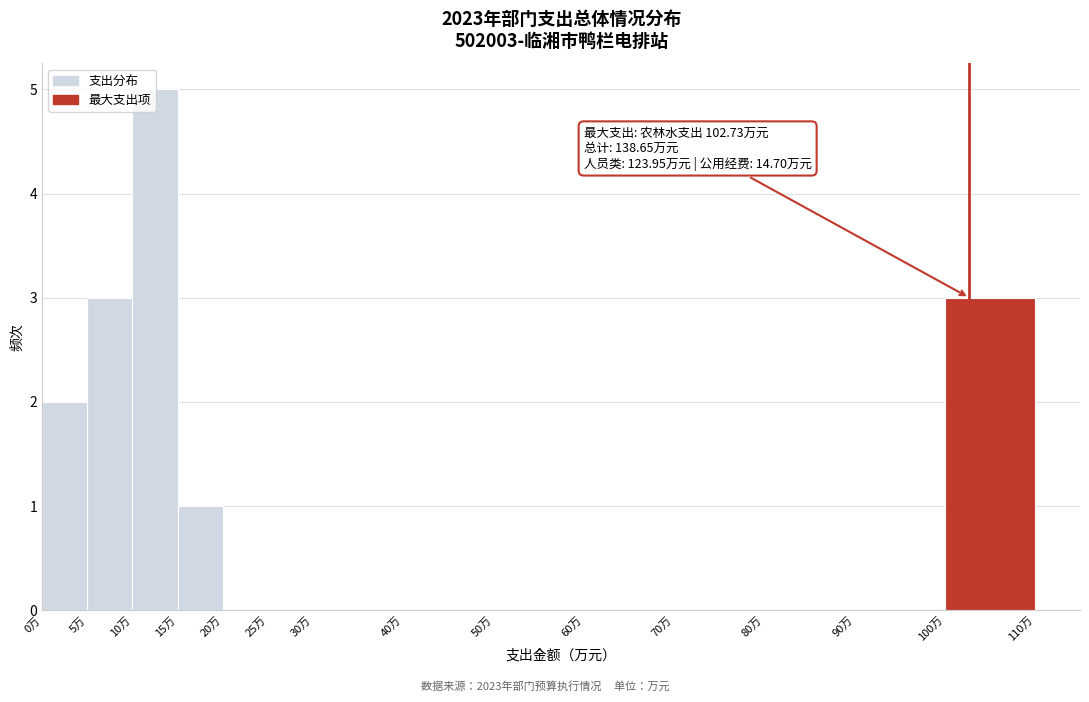

Over which range of the x-axis is the bar tallest?

10 to 15